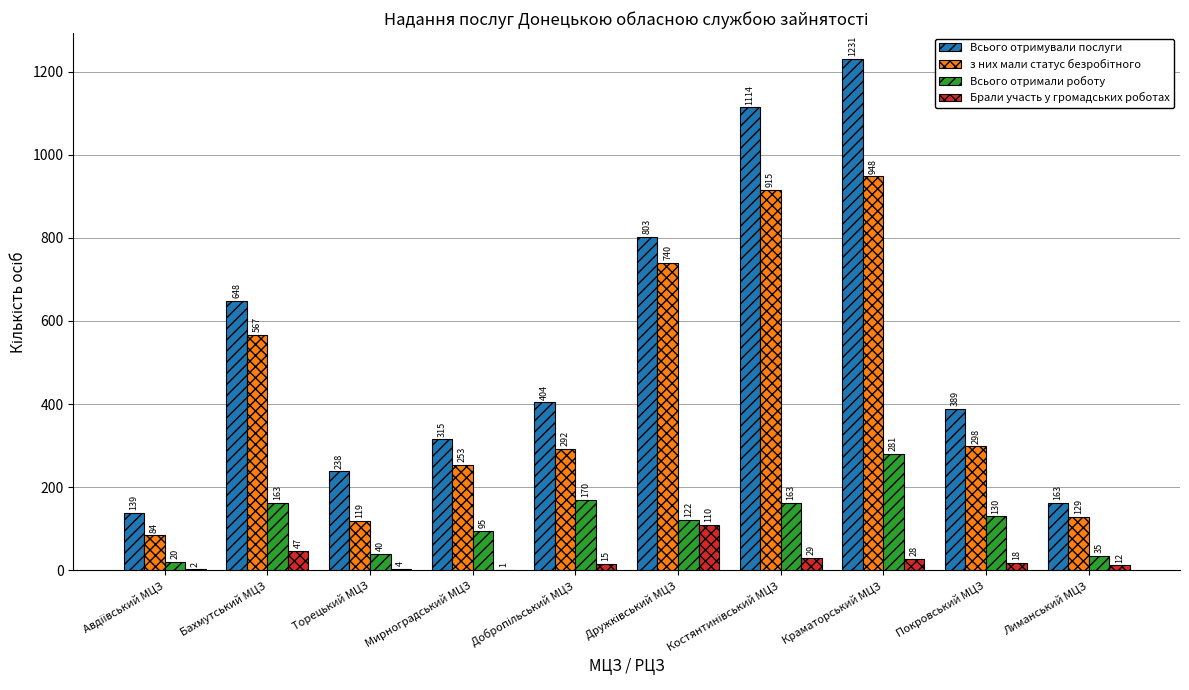

Where is Брали участь у громадських роботах nearest to the value 55?

Бахмутський МЦЗ